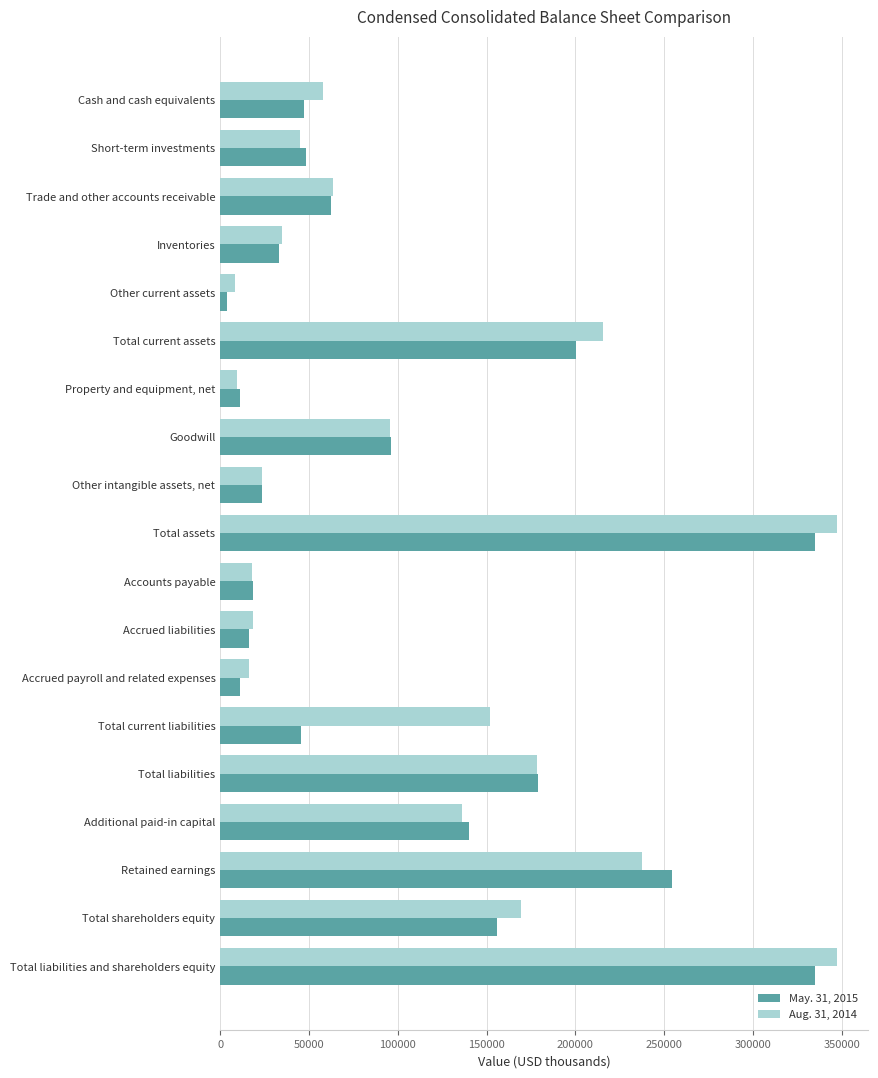

What is the difference between the maximum and minimum values in the May. 31, 2015 series?

330968